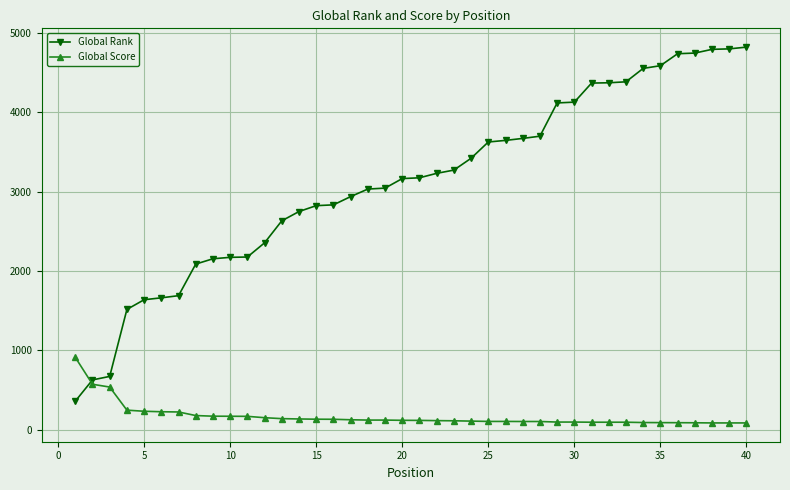

Which series has the largest total across all categories?

Global Rank